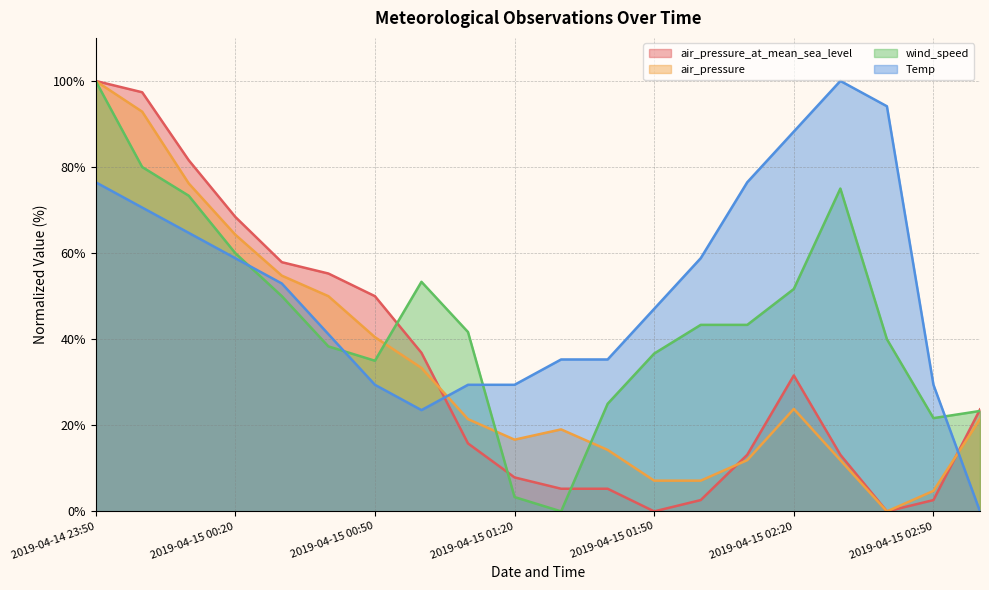

Reading left to right, transcribe all the data shown in this chart.

air_pressure_at_mean_sea_level: 100.0	97.4	81.6	68.4	57.9	55.3	50.0	36.8	15.8	7.9	5.3	5.3	0.0	2.6	13.2	31.6	13.2	0.0	2.6	23.7
air_pressure: 100.0	92.9	76.2	64.3	54.8	50.0	40.5	33.3	21.4	16.7	19.0	14.3	7.1	7.1	11.9	23.8	11.9	0.0	4.8	21.4
wind_speed: 100.0	80.0	73.3	60.0	50.0	38.3	35.0	53.3	41.7	3.3	0.0	25.0	36.7	43.3	43.3	51.7	75.0	40.0	21.7	23.3
Temp: 76.5	70.6	64.7	58.8	52.9	41.2	29.4	23.5	29.4	29.4	35.3	35.3	47.1	58.8	76.5	88.2	100.0	94.1	29.4	0.0